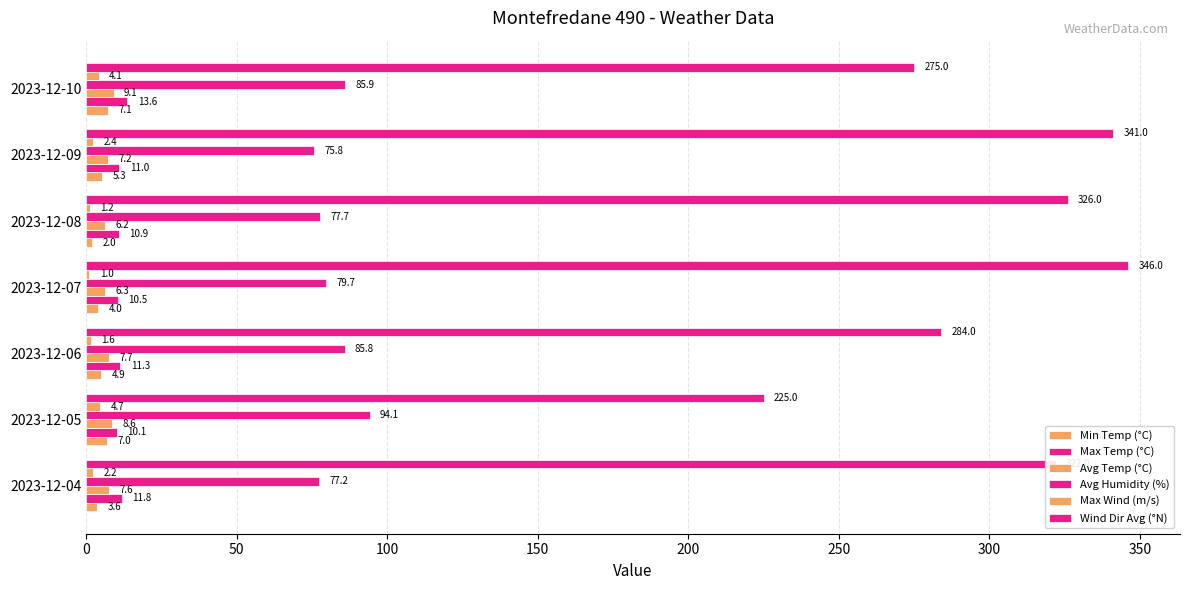

How many series are shown in this chart?

6